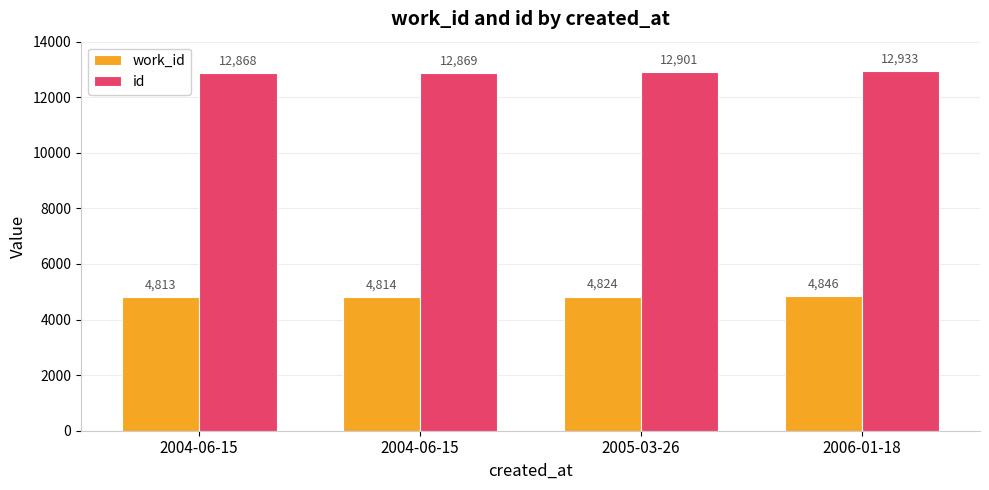

How many series are shown in this chart?

2